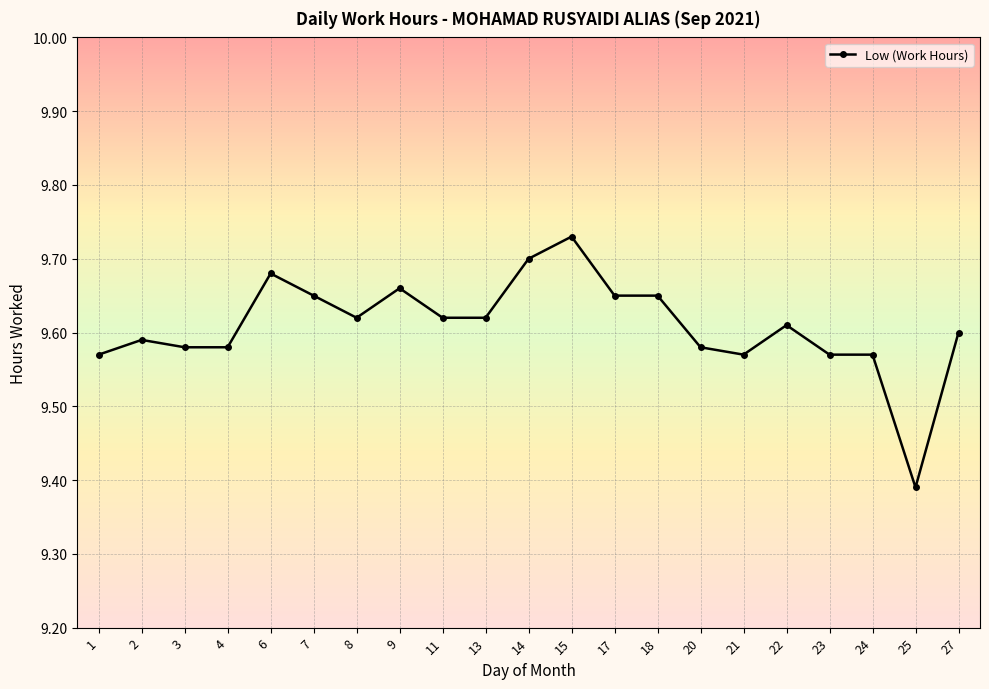

How many data points does each series have?

21